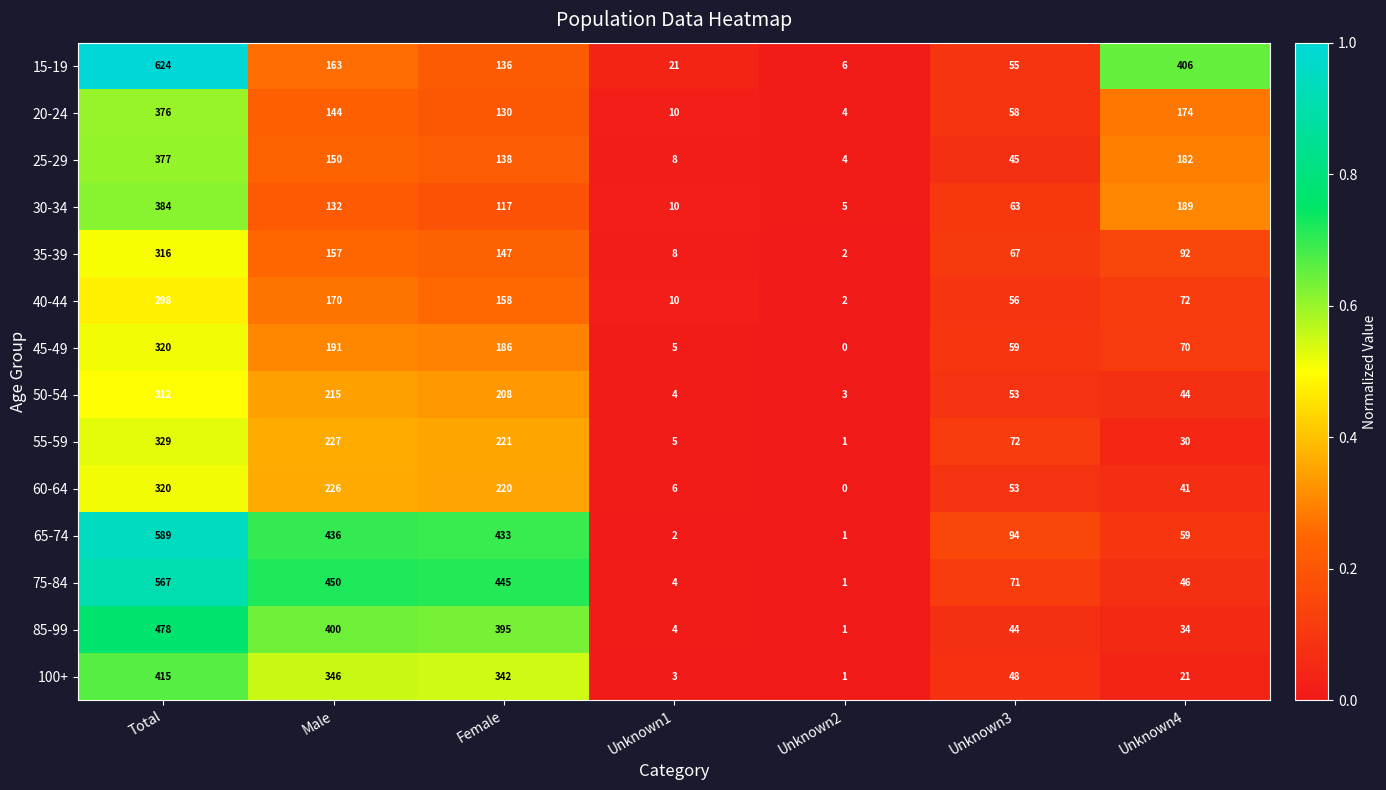

Which category has the lowest value across all series?

Unknown2